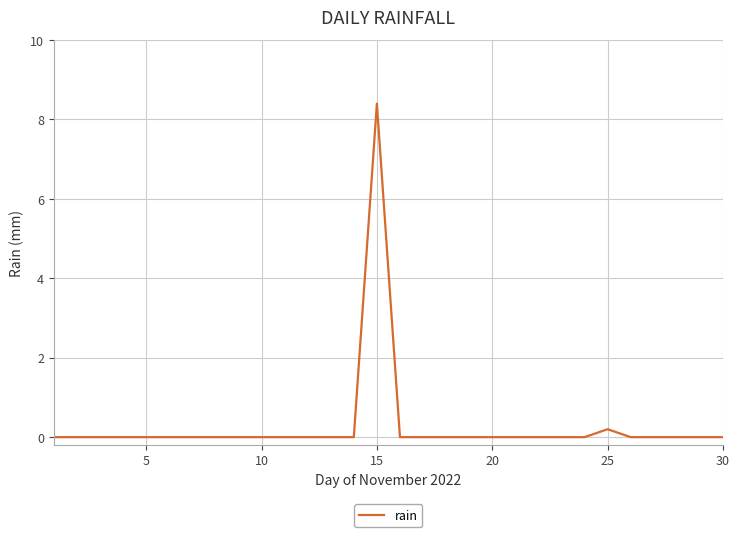

What is the difference between the maximum and minimum values?

8.4